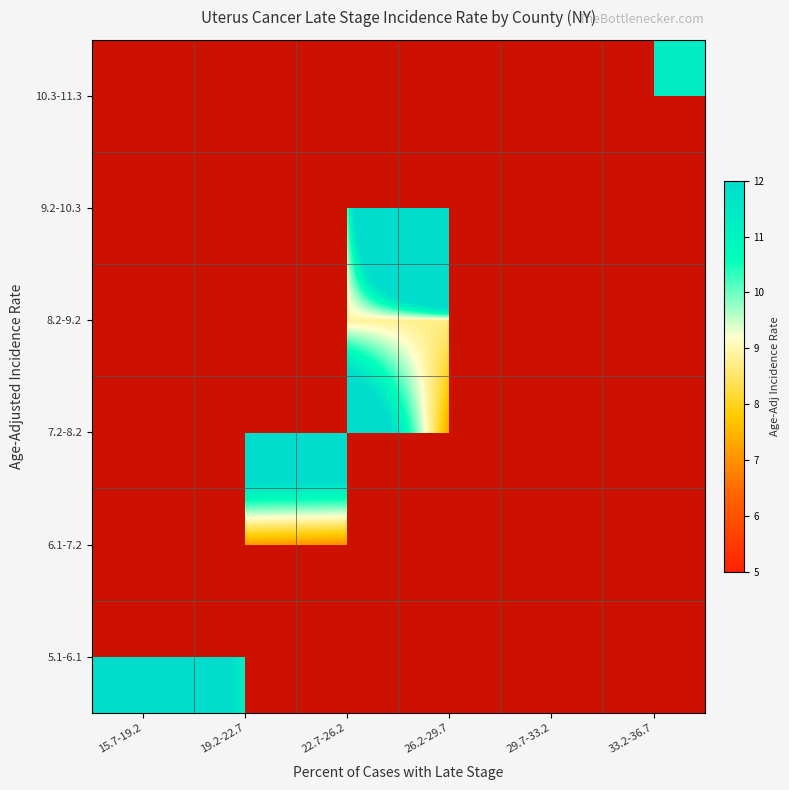

List the series in order of their peak value, highest first.

5.1-6.1, 6.1-7.2, 7.2-8.2, 8.2-9.2, 9.2-10.3, 10.3-11.3